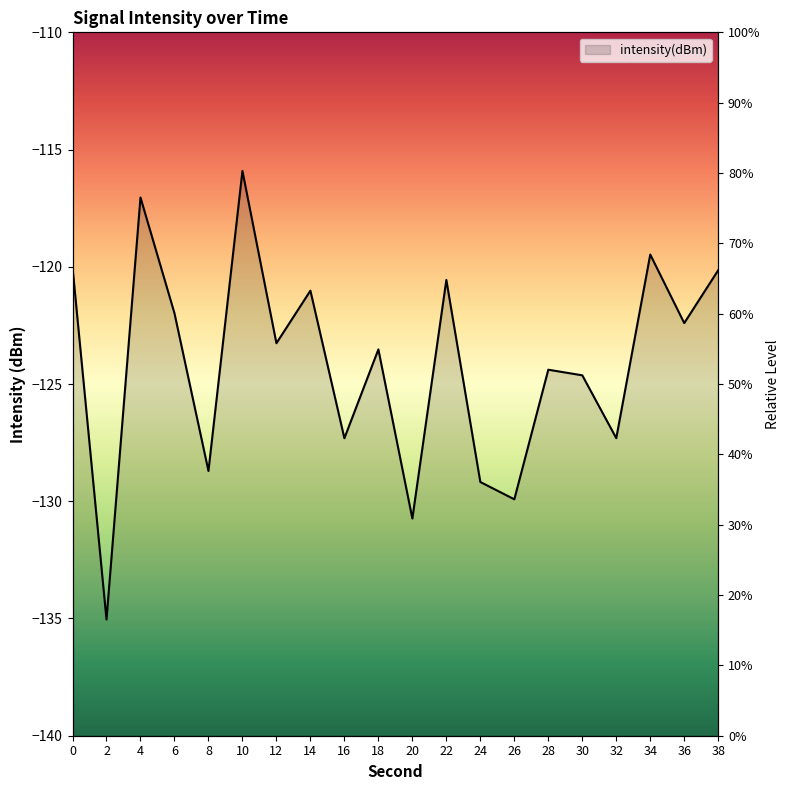

The value at 18 is -123.5. True or false?

True